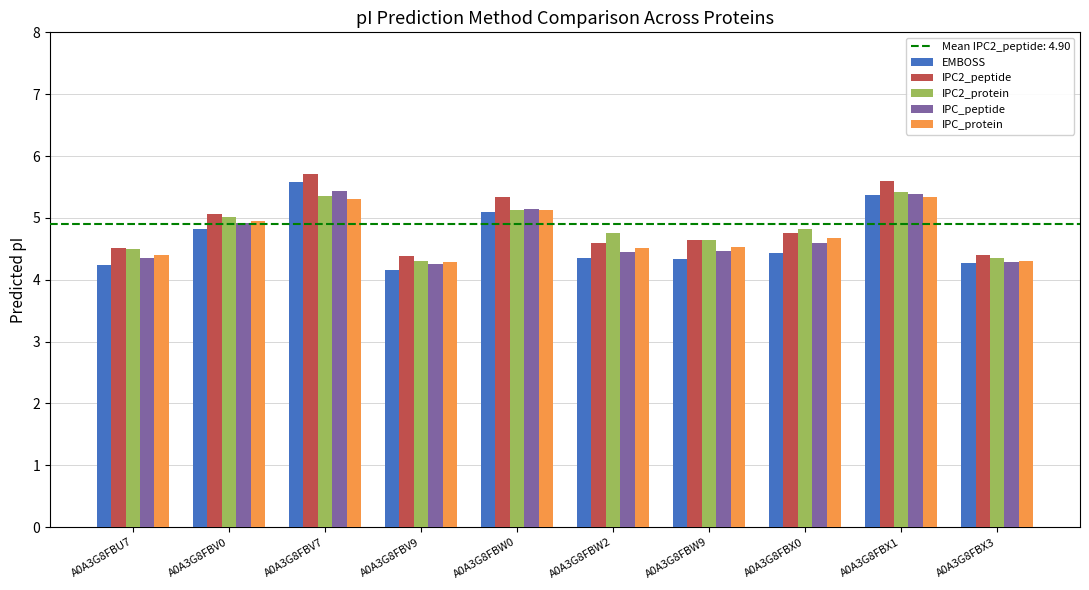

True or false: IPC2_protein has a value of 3.6 at A0A3G8FBX1.

False